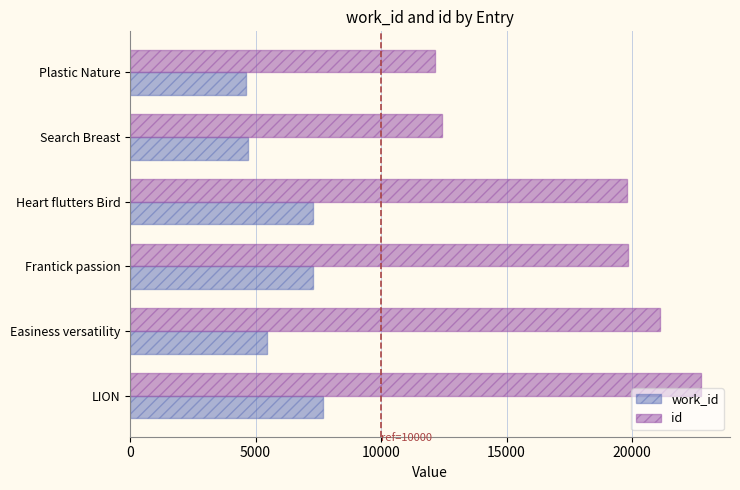

How many series are shown in this chart?

2